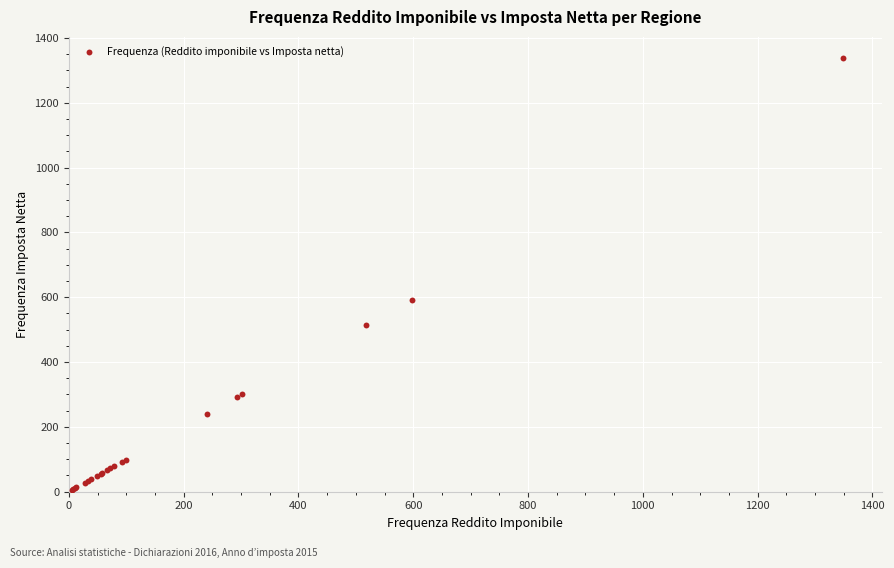

What Y value in the scatter plot is closest to 671?

592